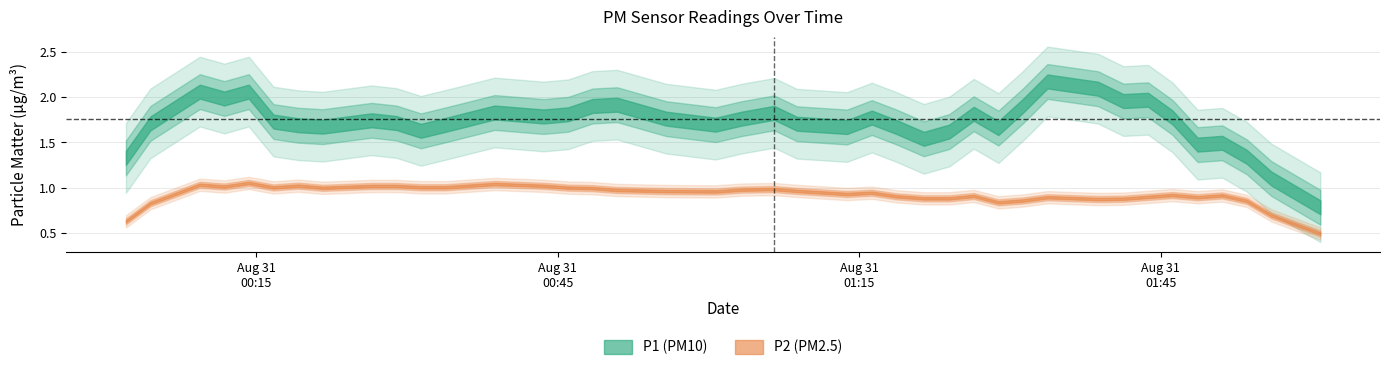

Rank the series by their average value, from lowest to highest.

P2, P1